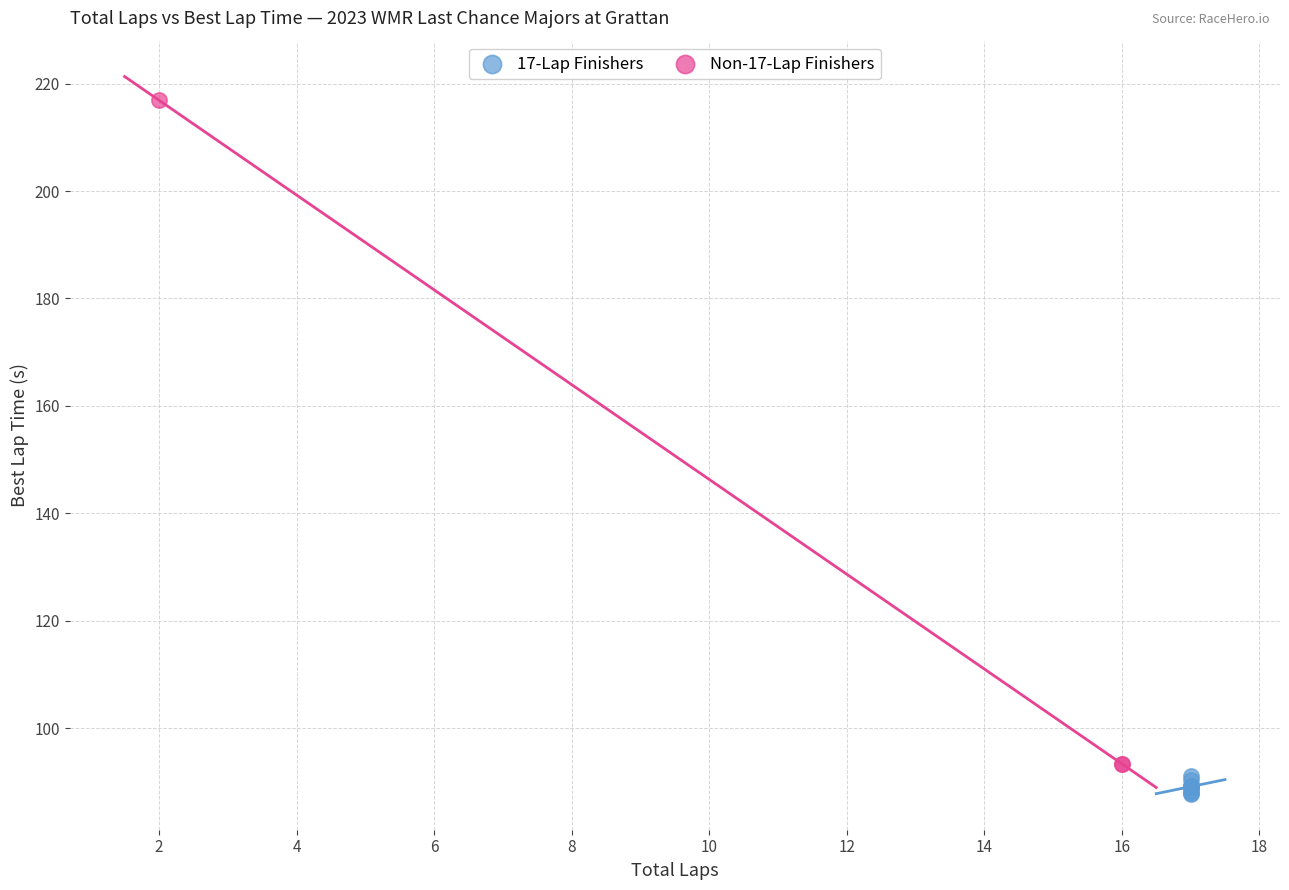

What are all the series names shown in the legend?

17-Lap Finishers, Non-17-Lap Finishers